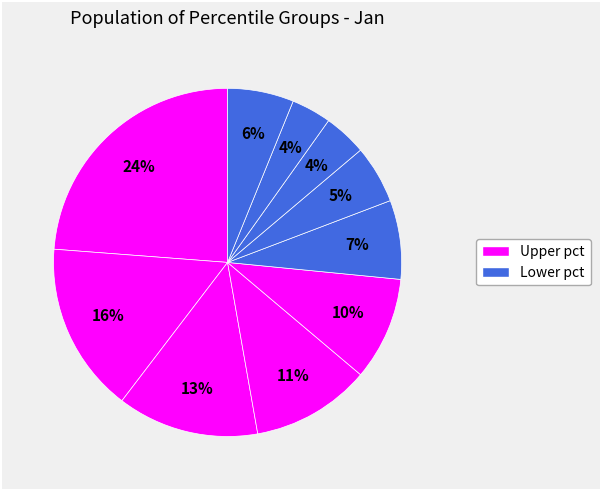

Count the number of slices in the pie.

10